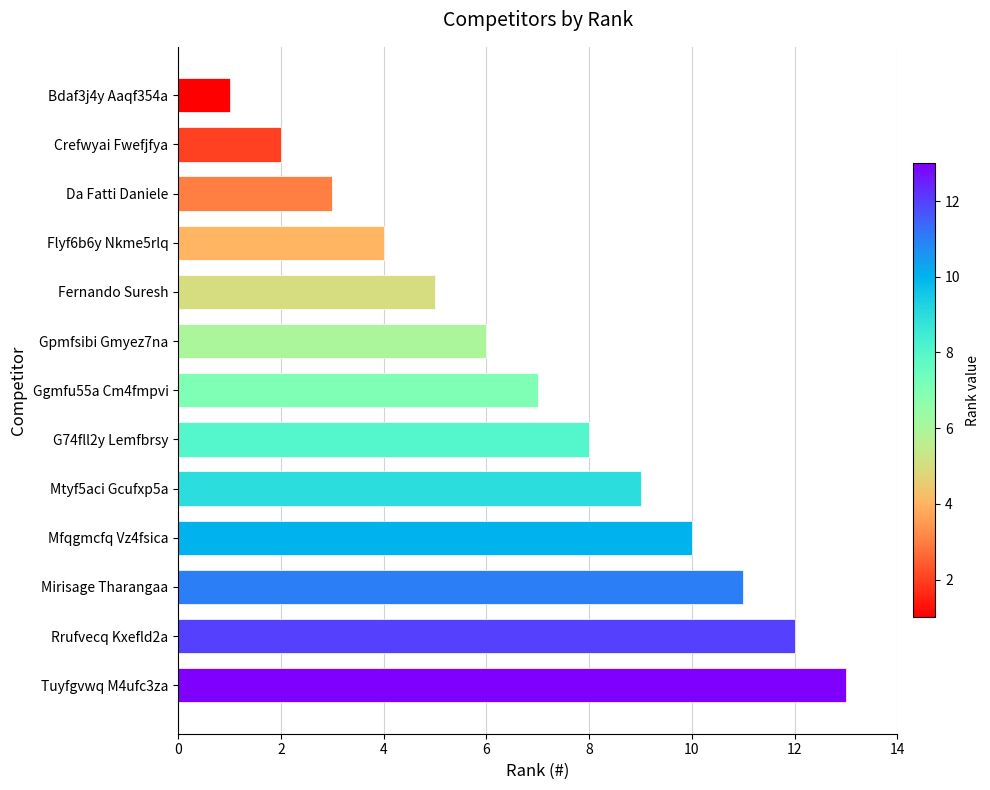

List the labels in order of value, smallest first.

Bdaf3j4y Aaqf354a, Crefwyai Fwefjfya, Da Fatti Daniele, Flyf6b6y Nkme5rlq, Fernando Suresh, Gpmfsibi Gmyez7na, Ggmfu55a Cm4fmpvi, G74fll2y Lemfbrsy, Mtyf5aci Gcufxp5a, Mfqgmcfq Vz4fsica, Mirisage Tharangaa, Rrufvecq Kxefld2a, Tuyfgvwq M4ufc3za